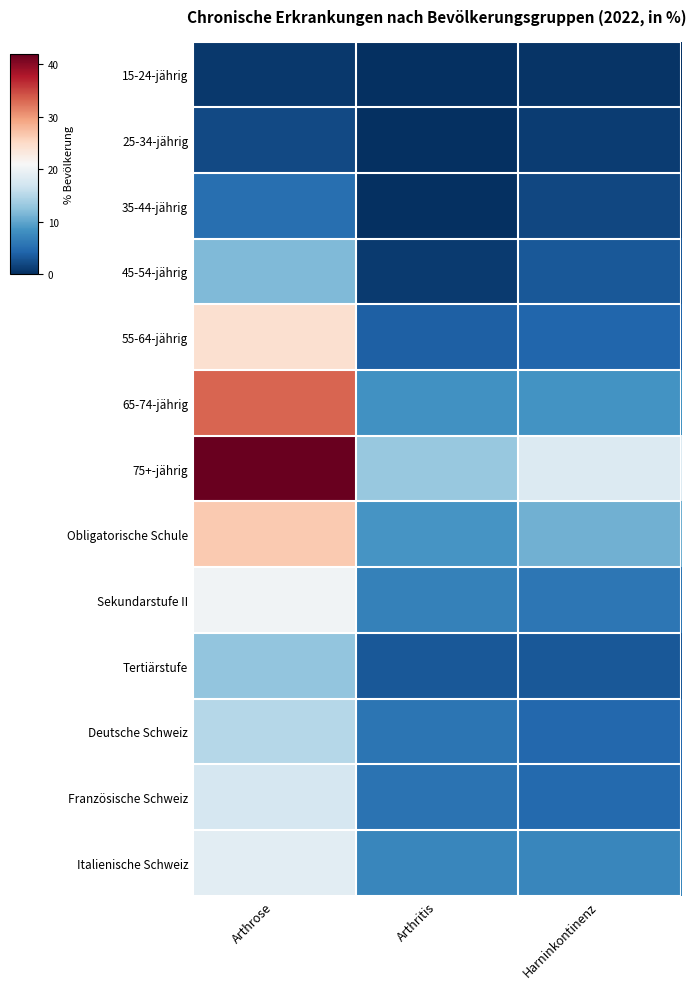

What is the spread (max minus min) of values at Harninkontinenz?

17.6